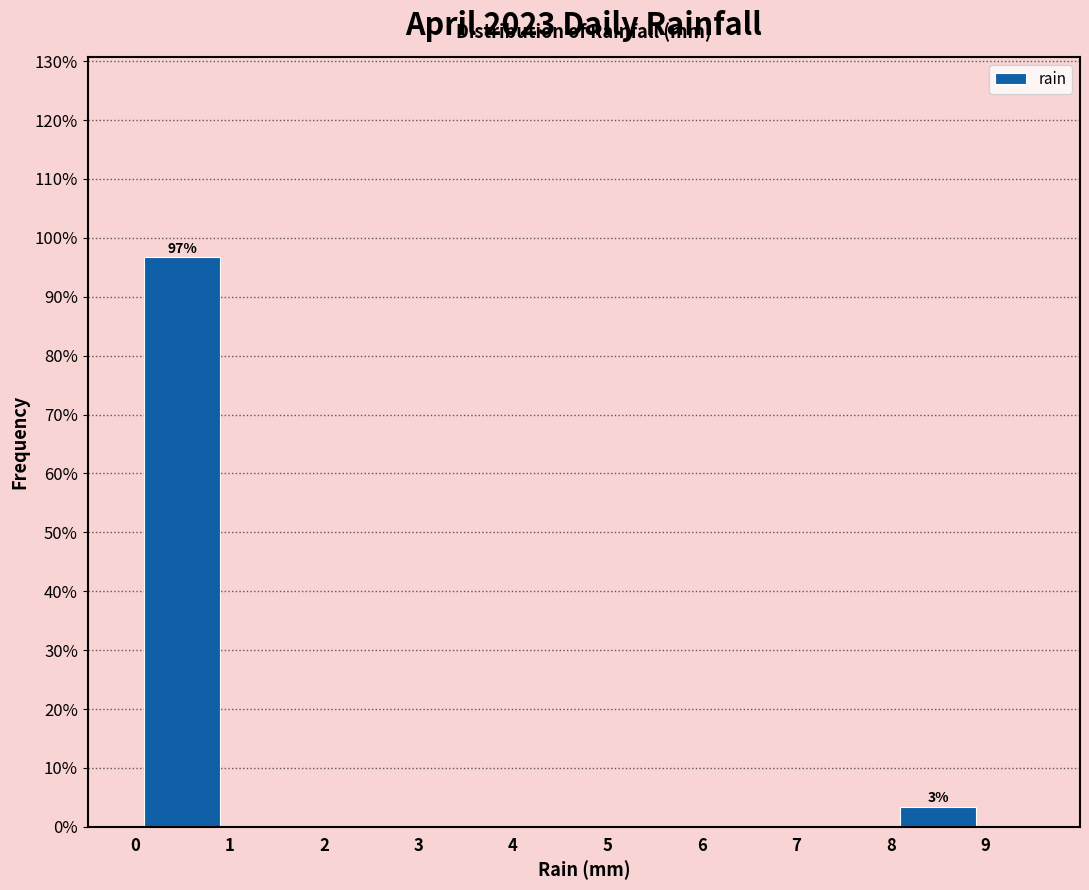

Over which range of the x-axis is the bar tallest?

0 to 1